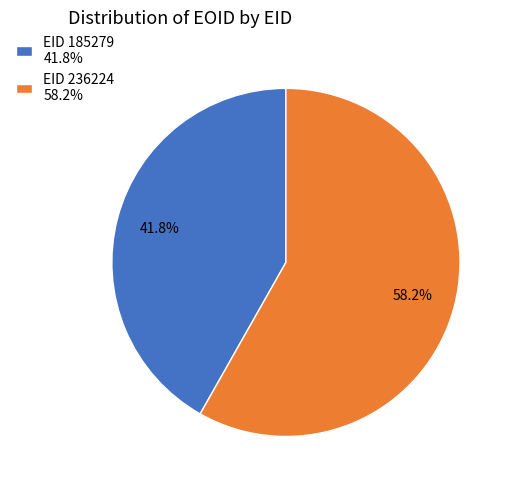

Does any single category account for the majority?

Yes